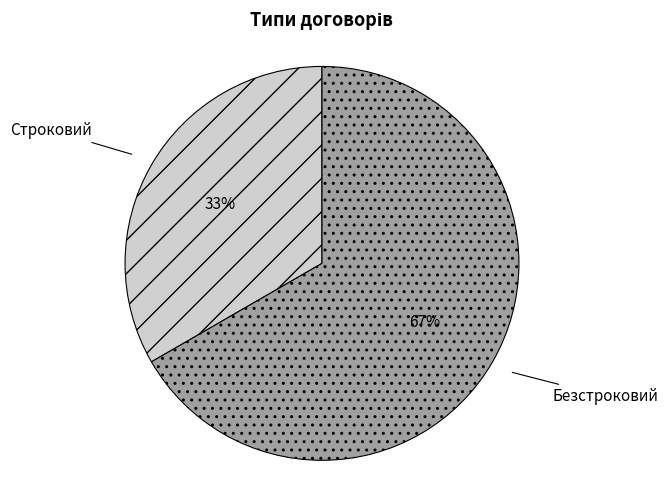

How many segments does this pie chart have?

2